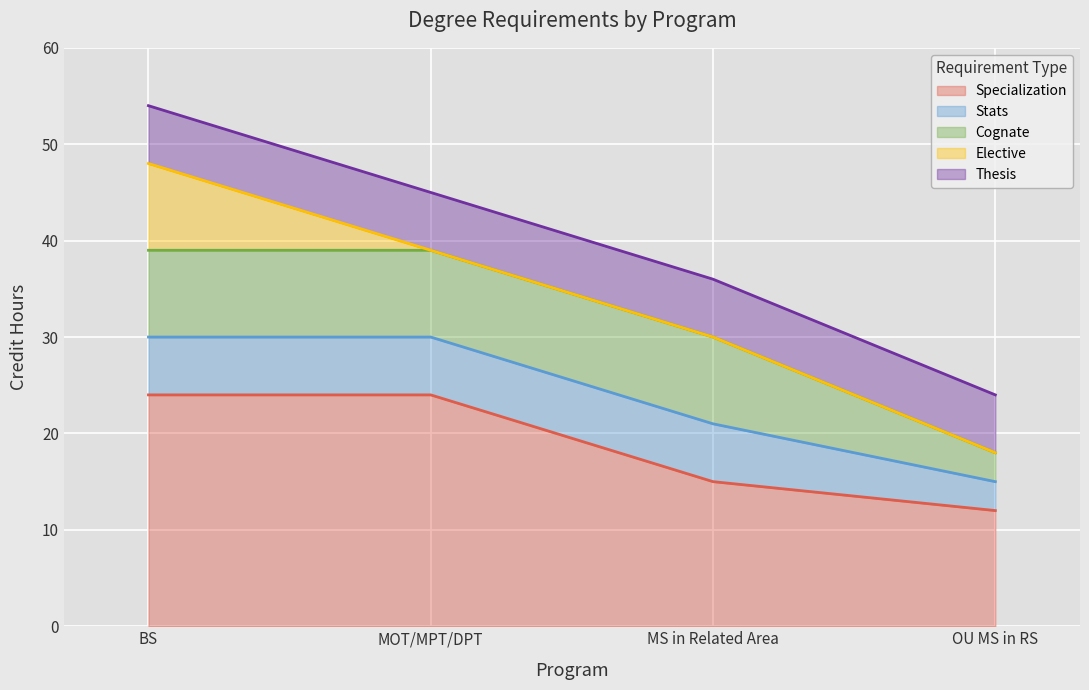

At how many categories does at least one series exceed 13?

3